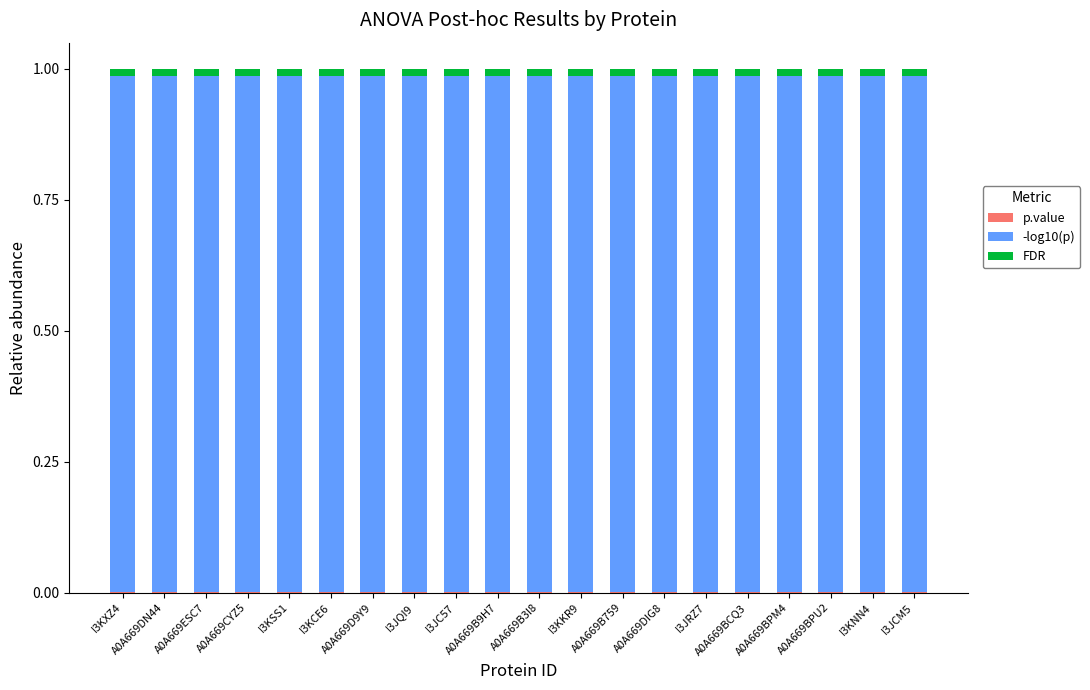

Are the bars horizontal?

No